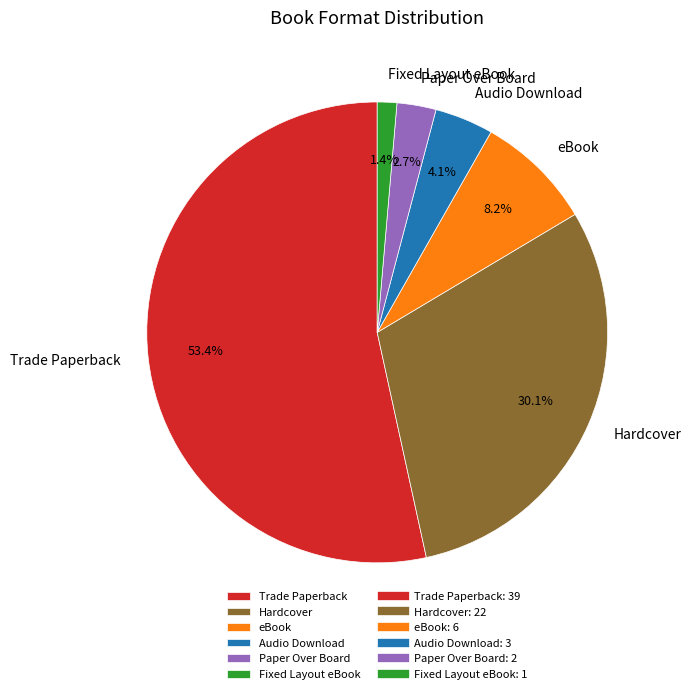

Is the sum of Trade Paperback and Audio Download greater than half?

Yes